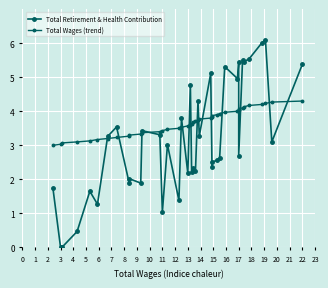

The Total Retirement & Health Contribution series shows 8.6 at 17. True or false?

False